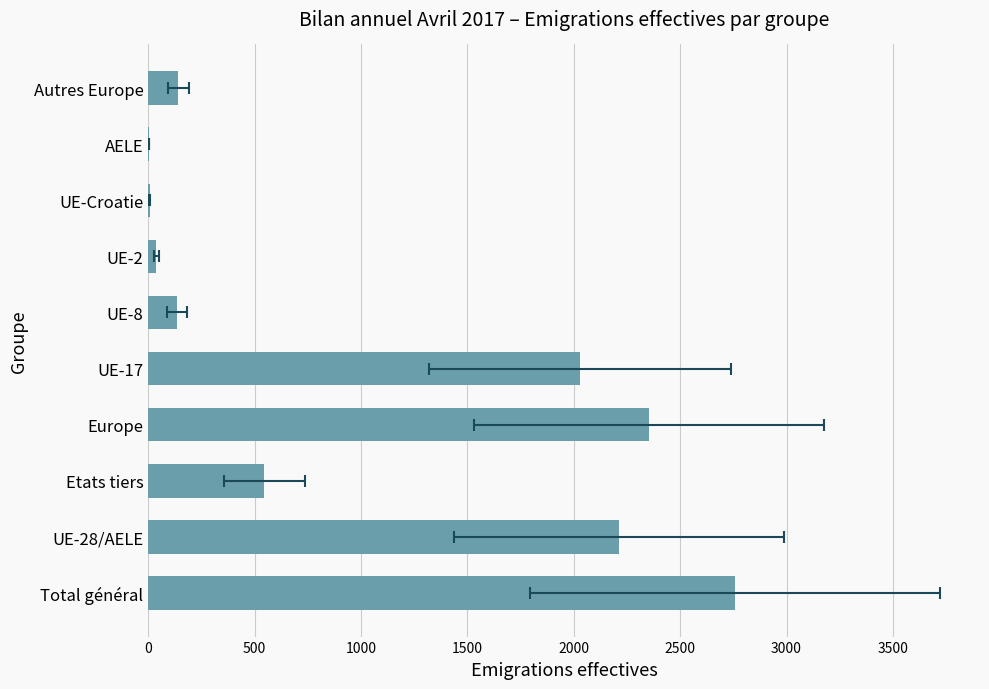

Reading left to right, extract all data points from this chart.

2758	2213	545	2354	2030	136	38	7	2	141